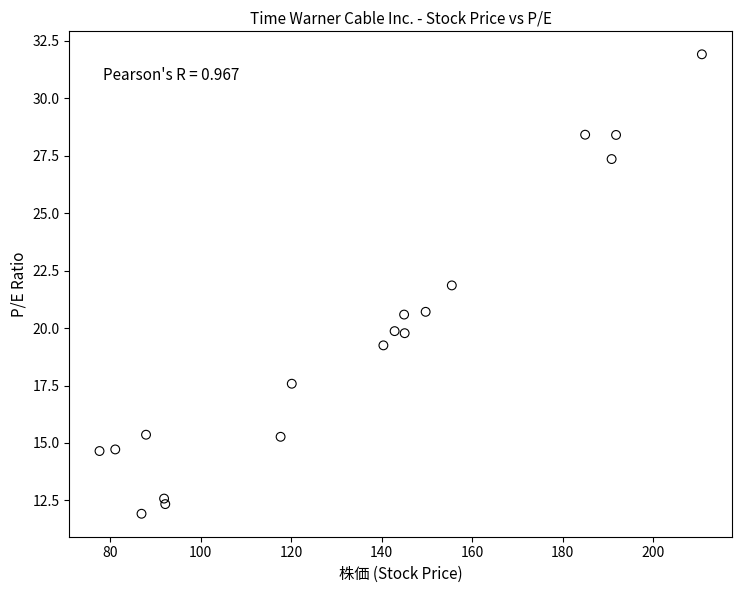

What is the range of X values (max minus min)?

133.1